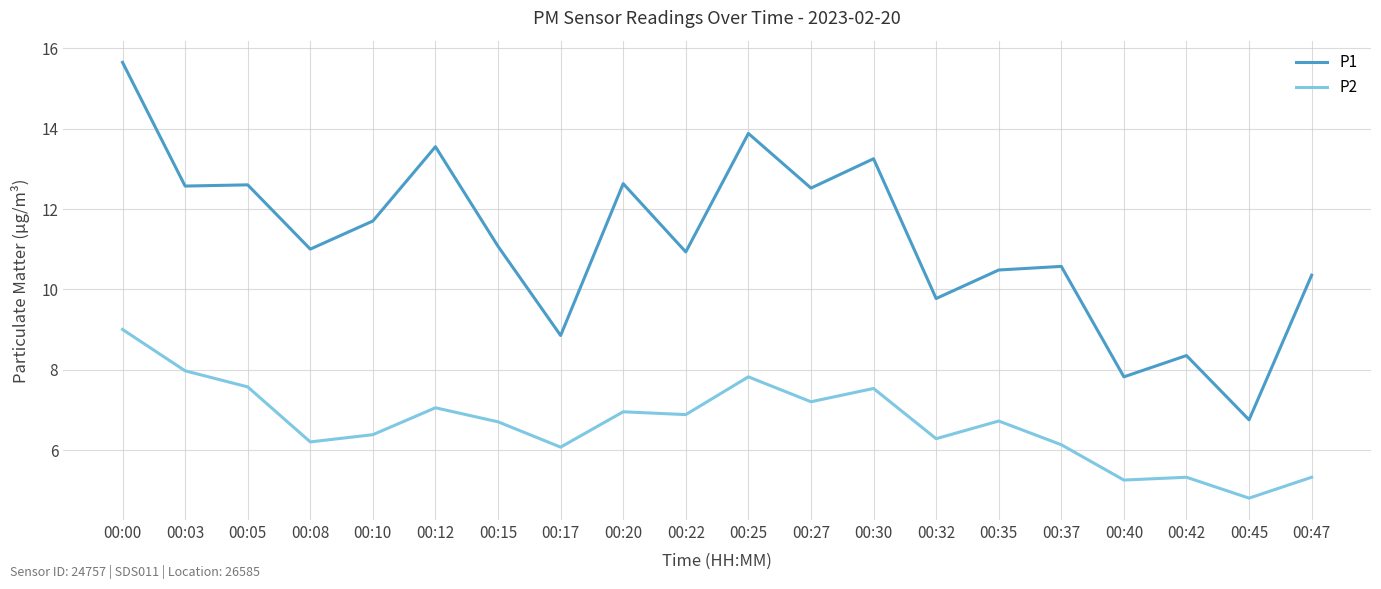

What value does the P2 series have at 00:10?

6.4